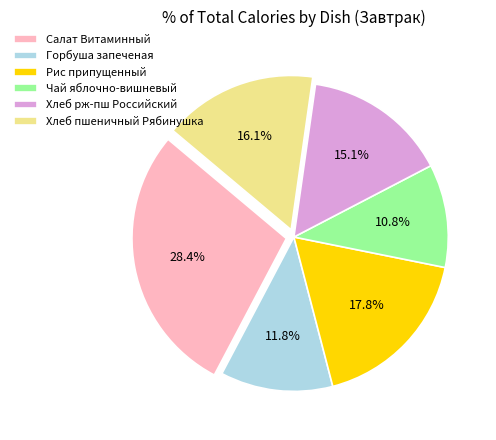

Is it true that Хлеб рж-пш Российский is 15% of the pie?

True